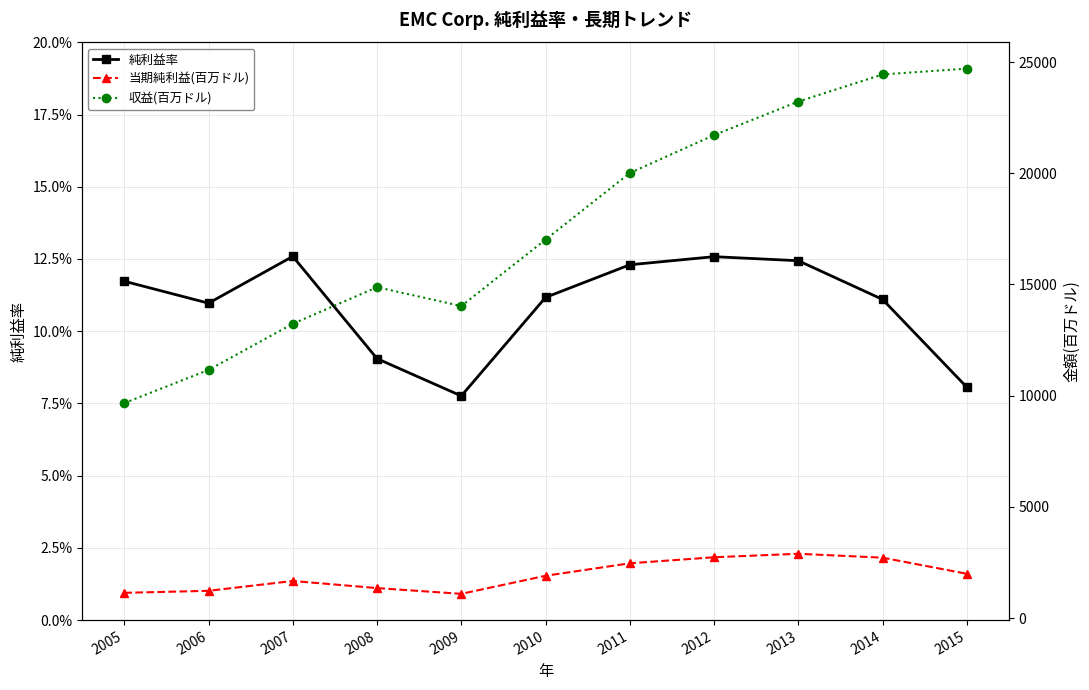

What is the approximate value of 当期純利益(百万ドル) at 2005?

1133.0